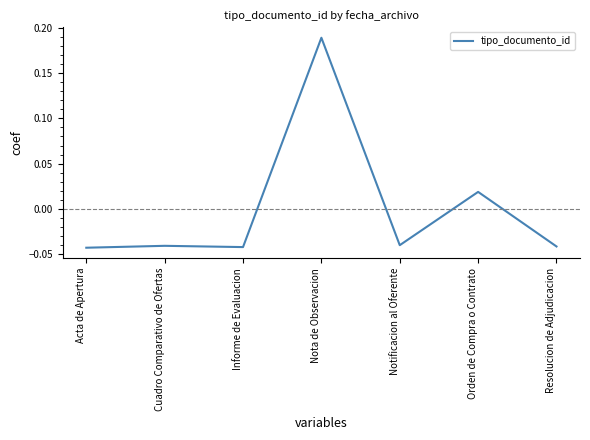

What position from the left is Nota de Observacion?

4